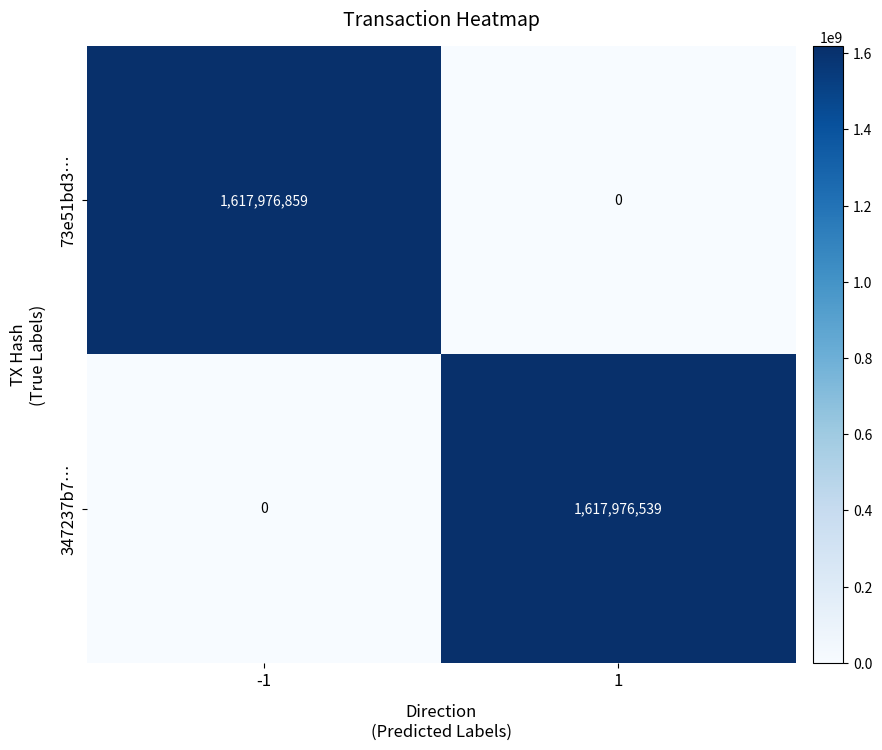

How many categories are shown in the chart?

2